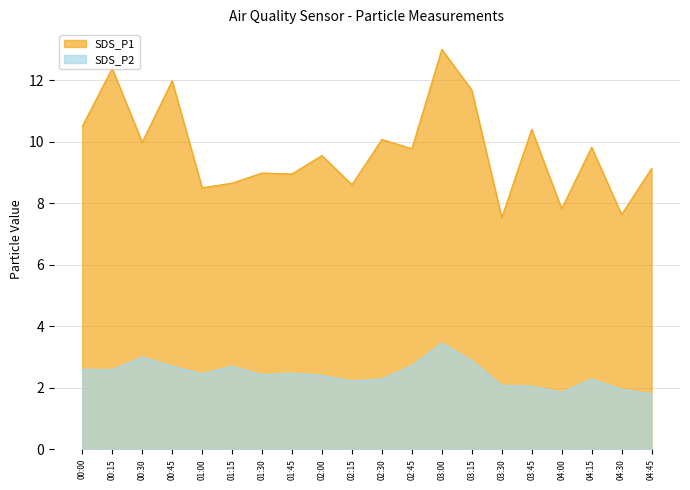

What is the total value across all series at 04:15?

12.1